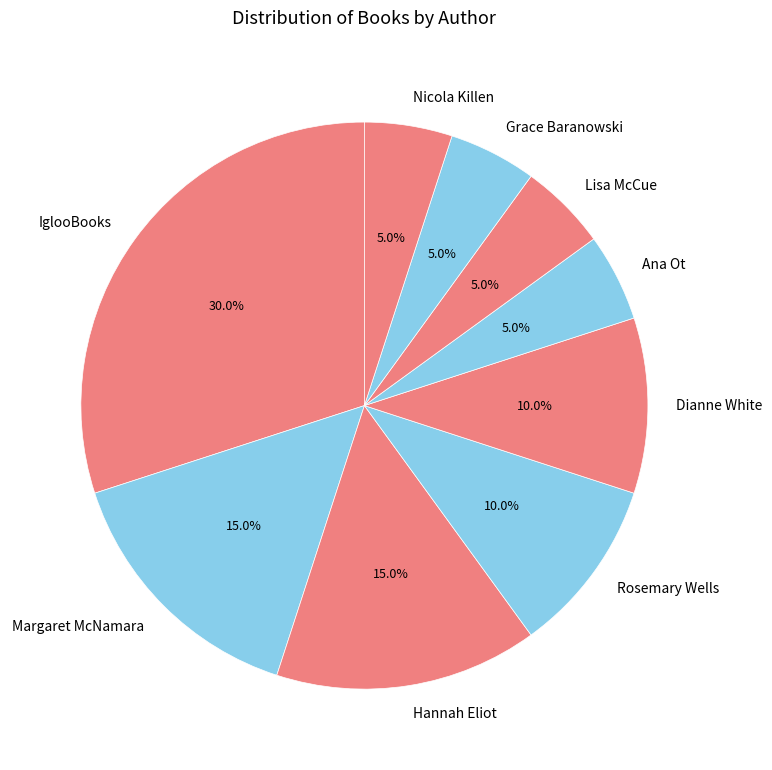

True or false: Rosemary Wells accounts for 15% of the total.

False